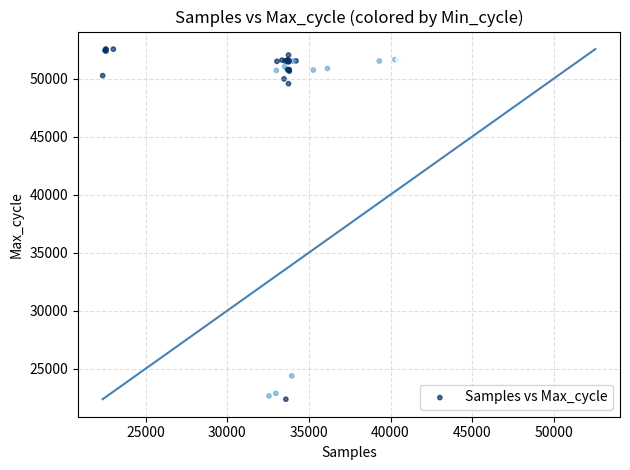

What Y value in the scatter plot is closest to 37456?

49566